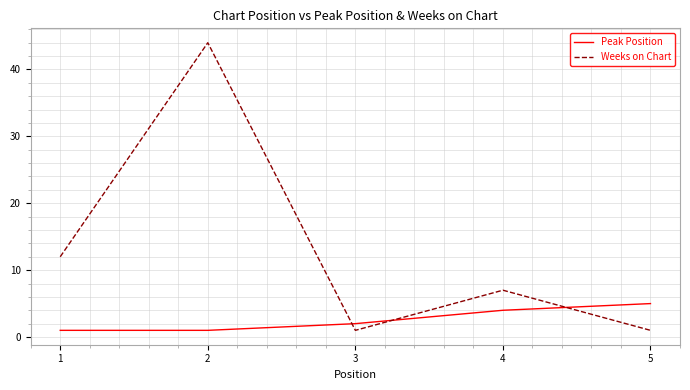

Is it true that Peak Position equals 1 at 2?

True